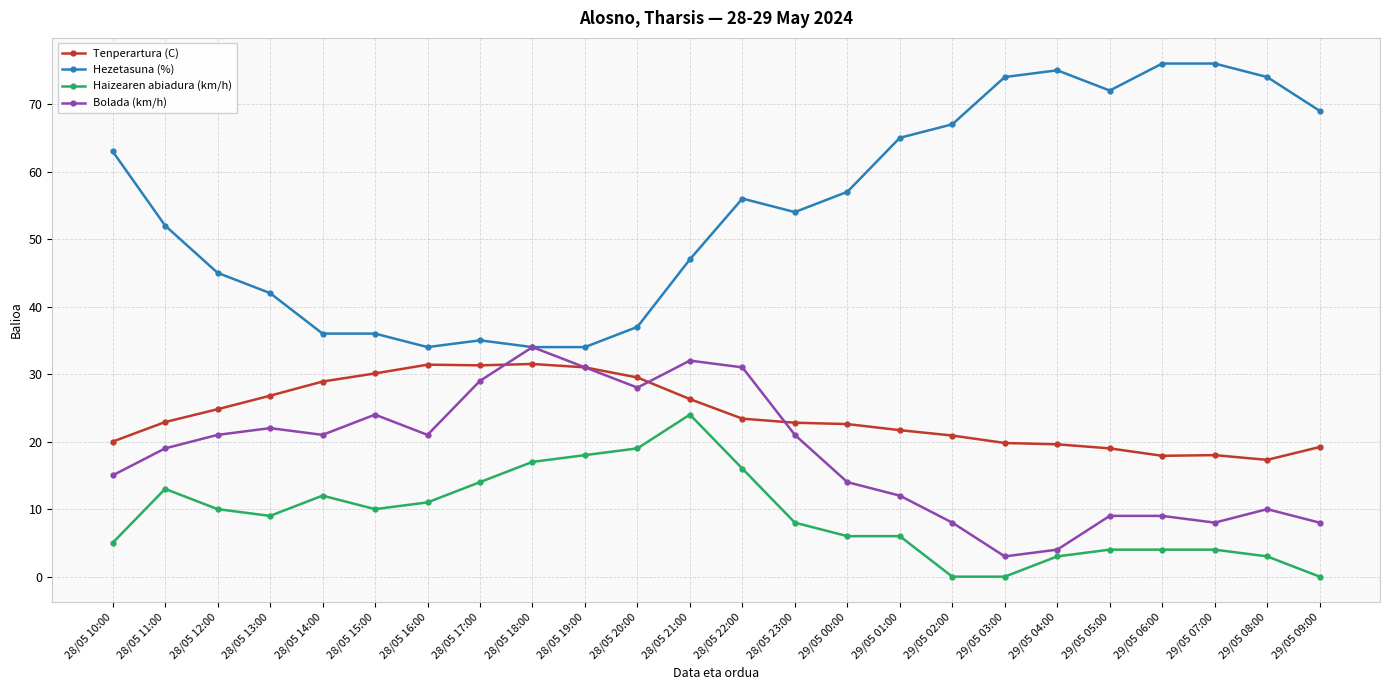

Which series changed the most between 29/05 01:00 and 29/05 07:00?

Hezetasuna (%)